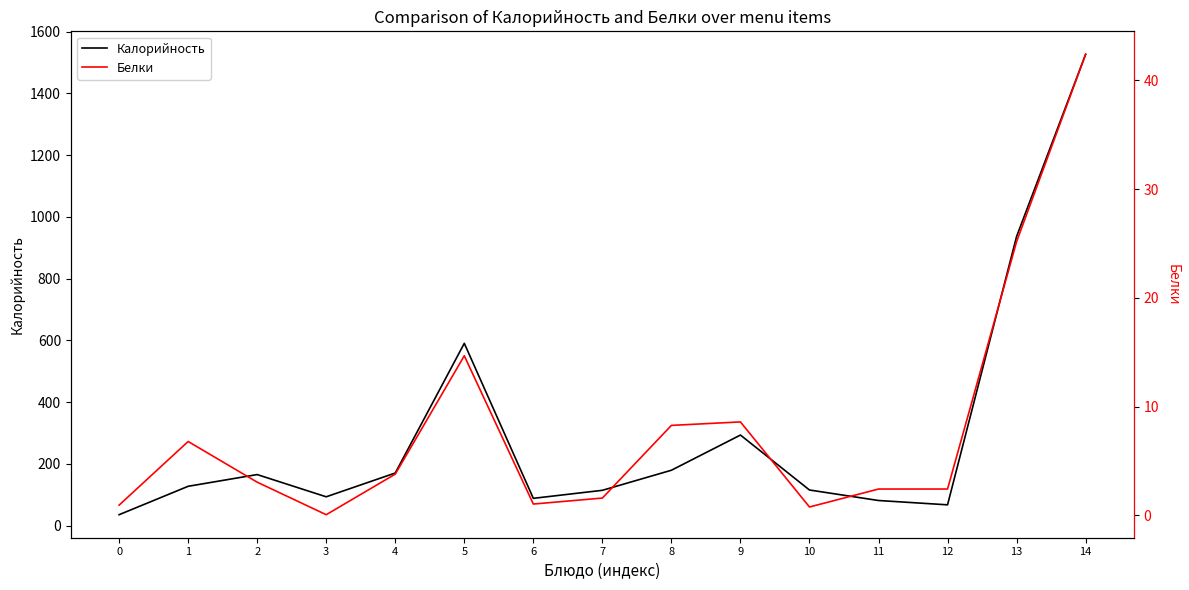

What are all the series names shown in the legend?

Калорийность, Белки